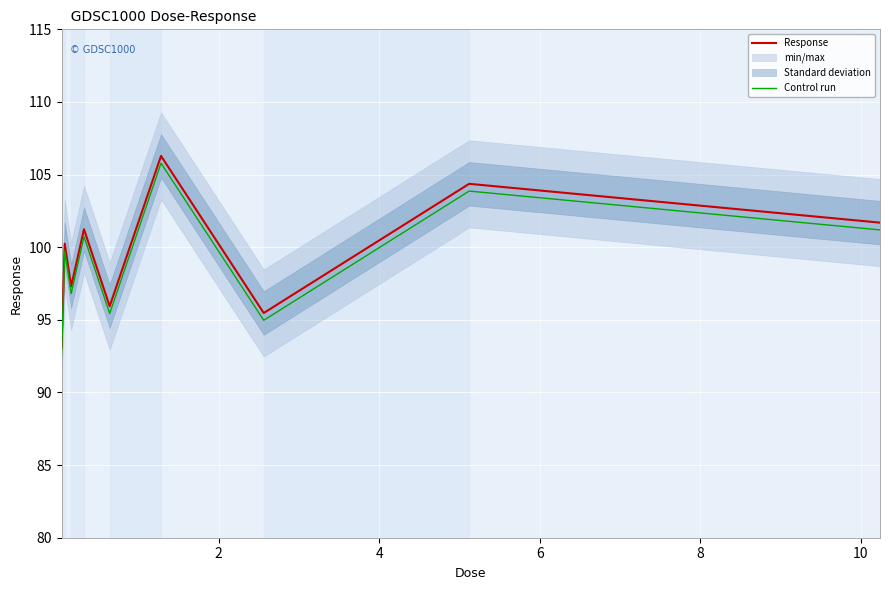

True or false: Control run and Response intersect in this chart.

False